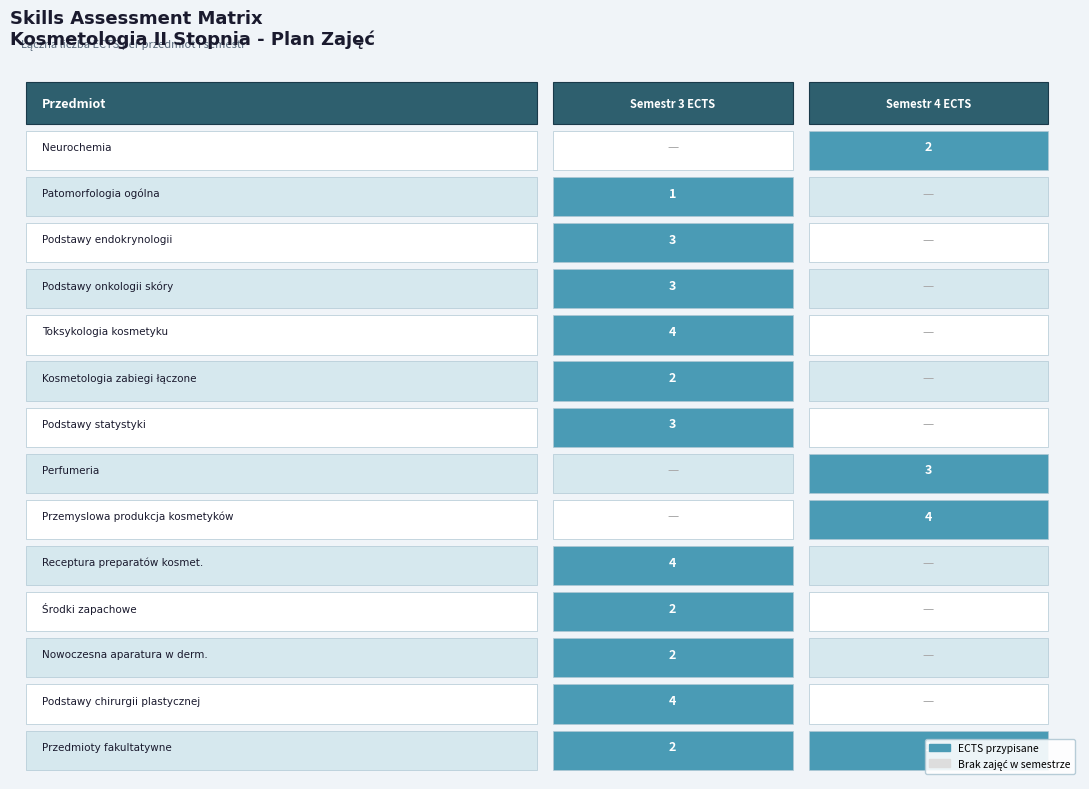

Is it true that Podstawy statystyki equals 1 at 0?

False